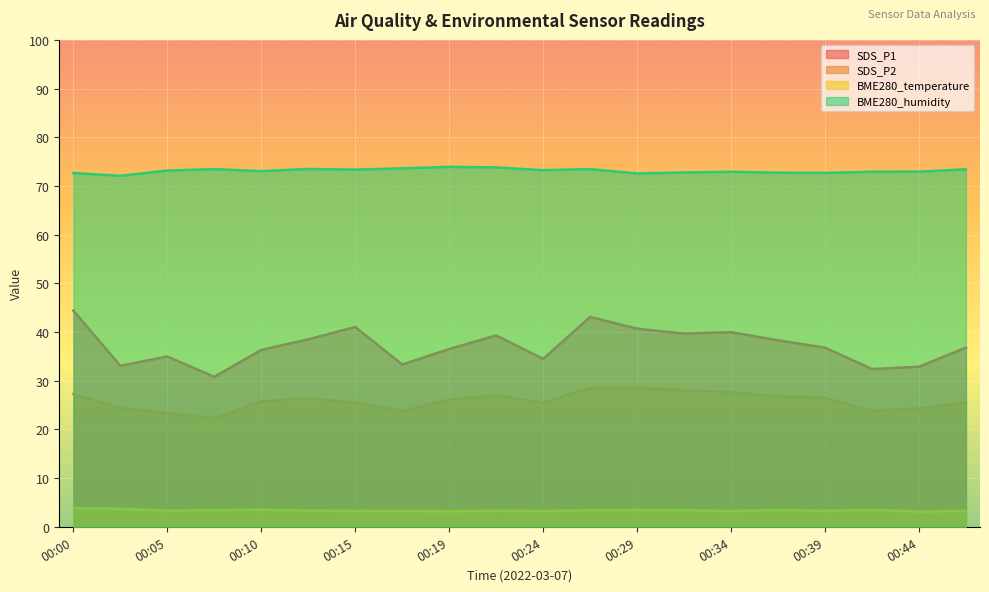

Rank the series at 00:27 from highest to lowest value.

BME280_humidity, SDS_P1, SDS_P2, BME280_temperature